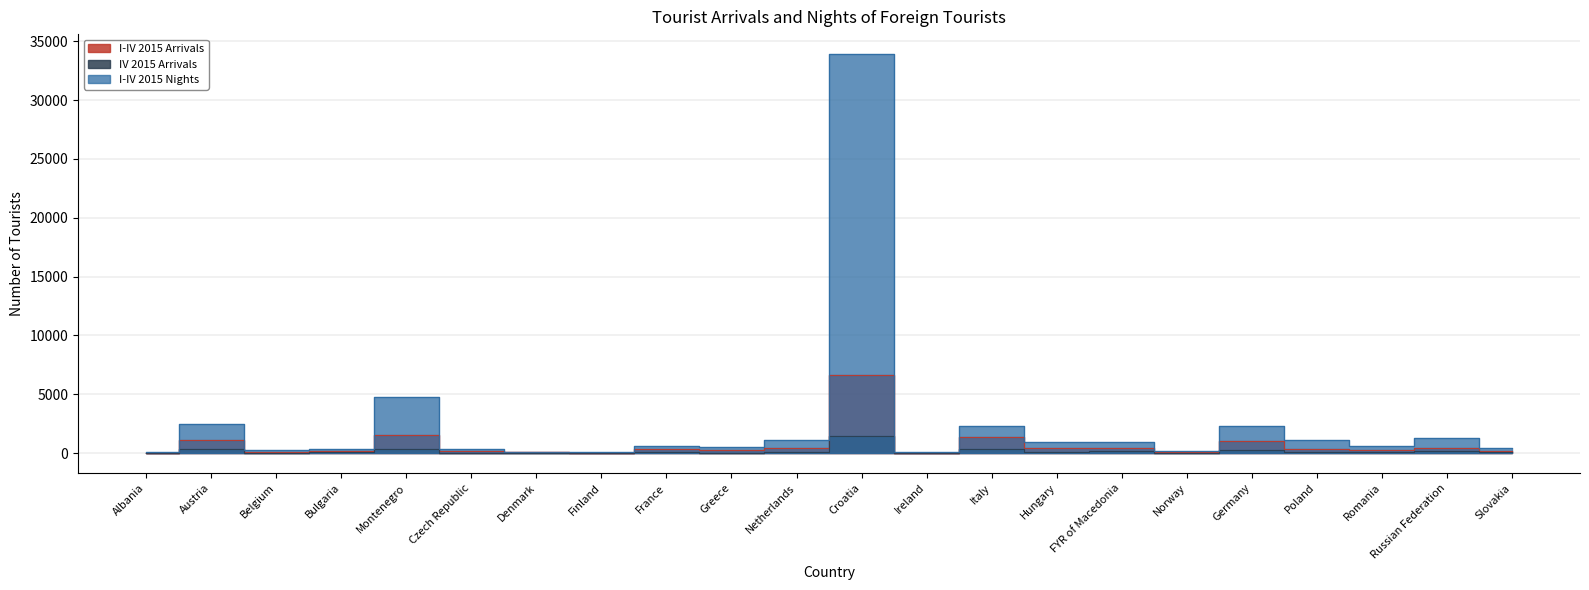

True or false: IV 2015 Arrivals and I-IV 2015 Nights cross at least once.

False